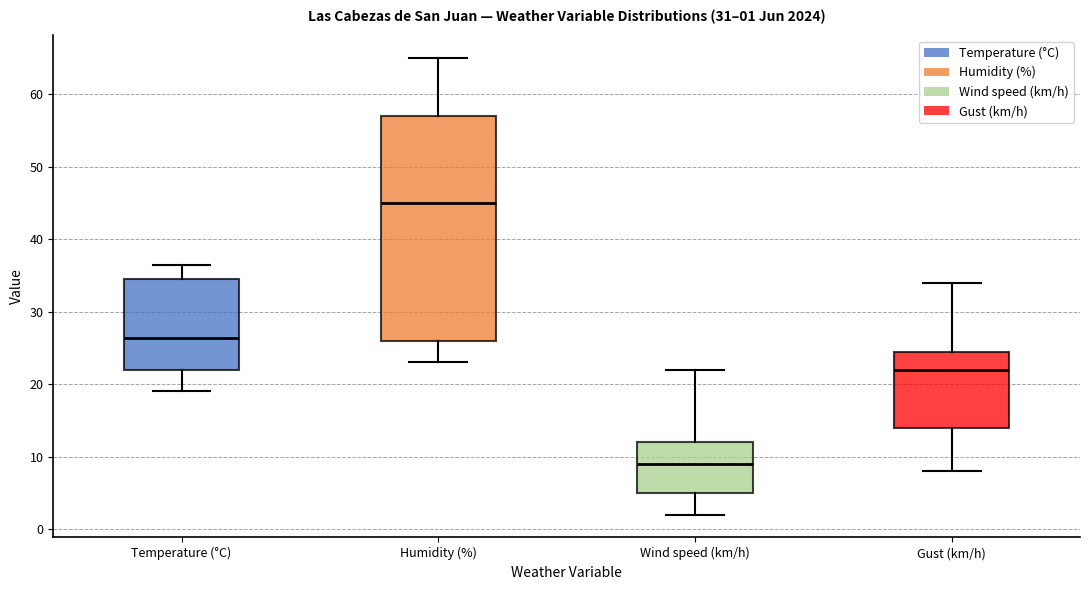

Which box has the highest median line?

Humidity (%)